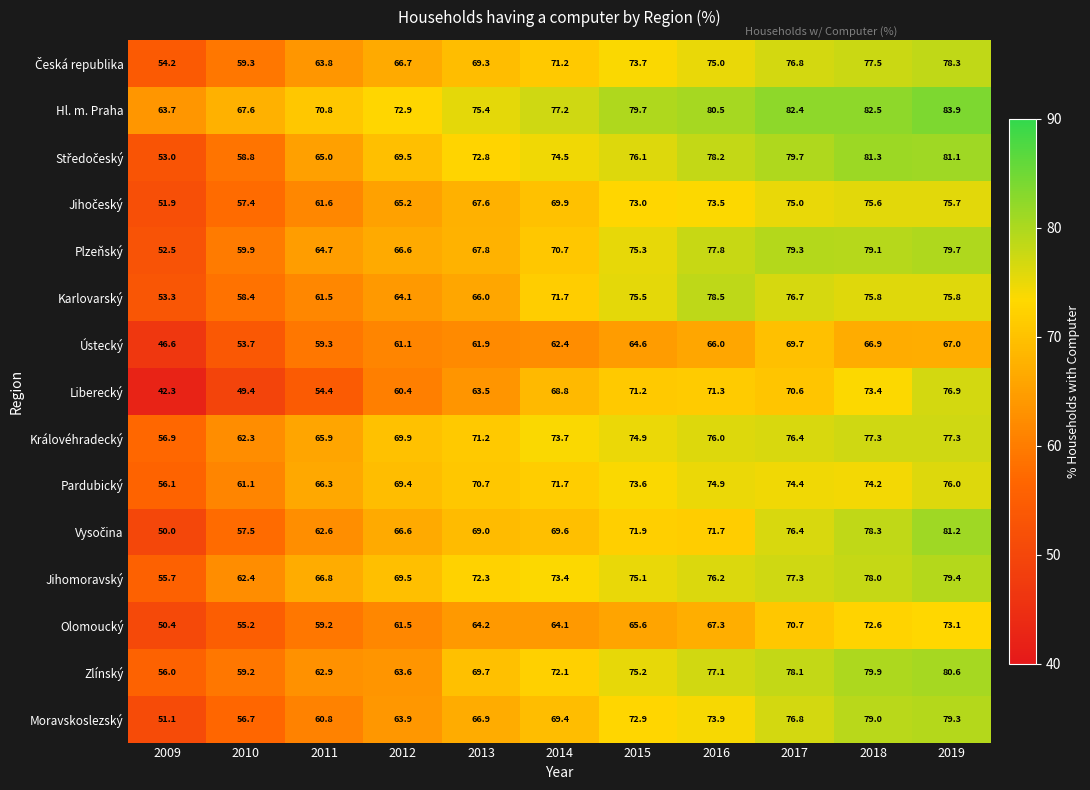

At which category is the sum across all series the highest?

2019